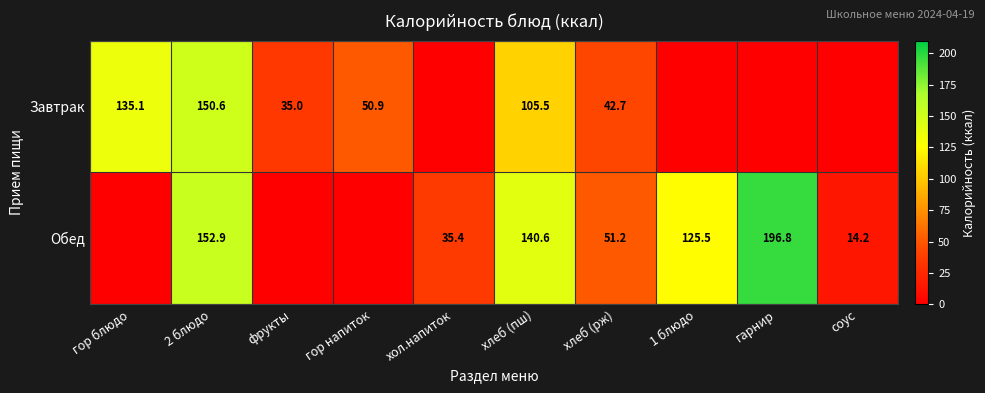

What is the sum of the Завтрак values at фрукты and гор напиток?

85.9